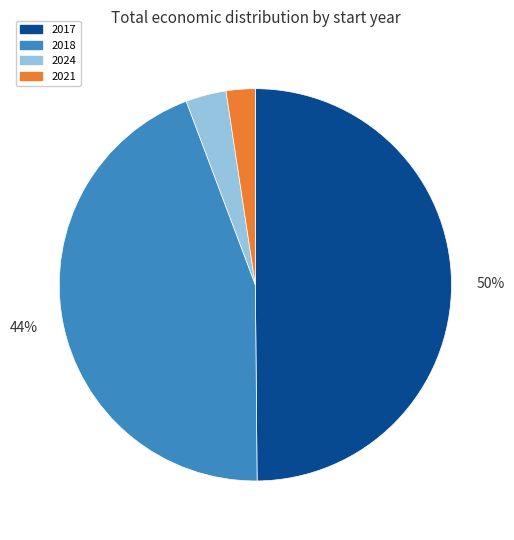

To the nearest percent, what is the average slice percentage?

25%